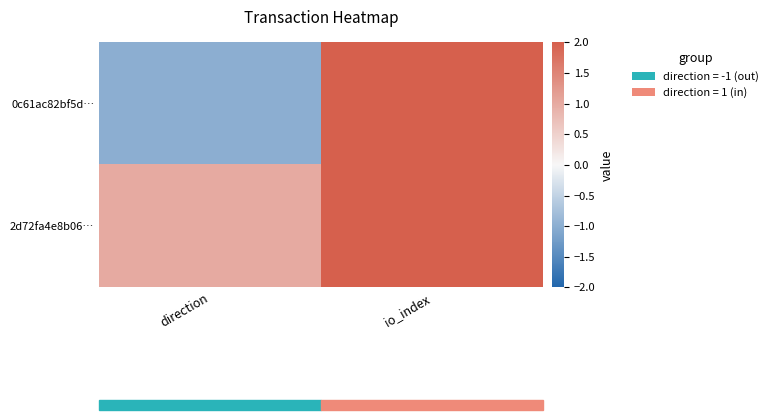

What is the spread (max minus min) of values at io_index?

7